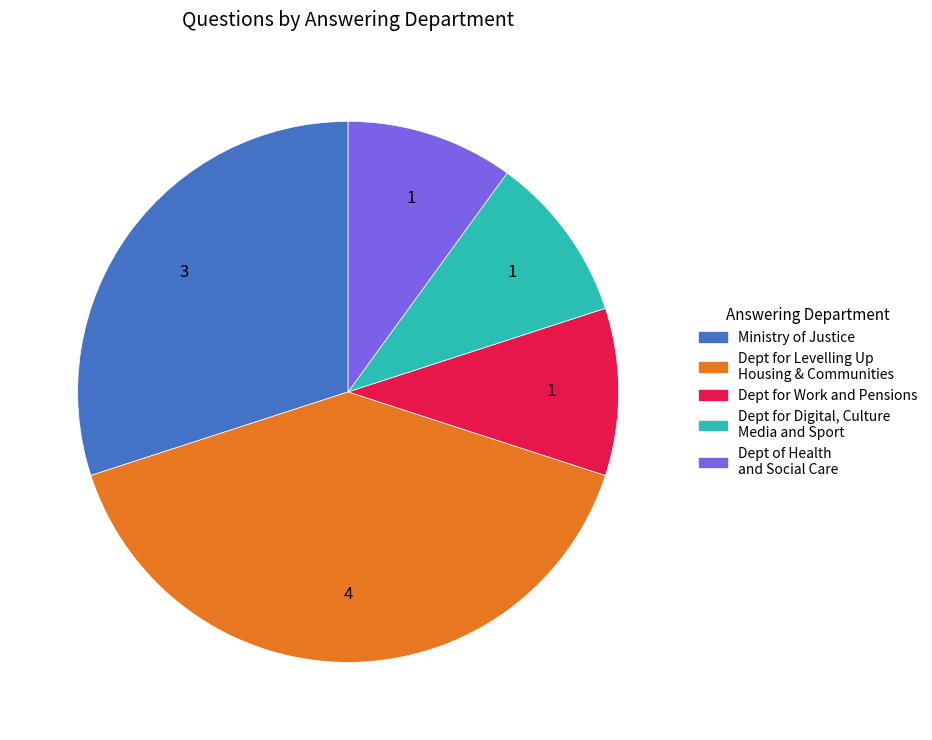

True or false: Ministry of Justice accounts for 43% of the total.

False